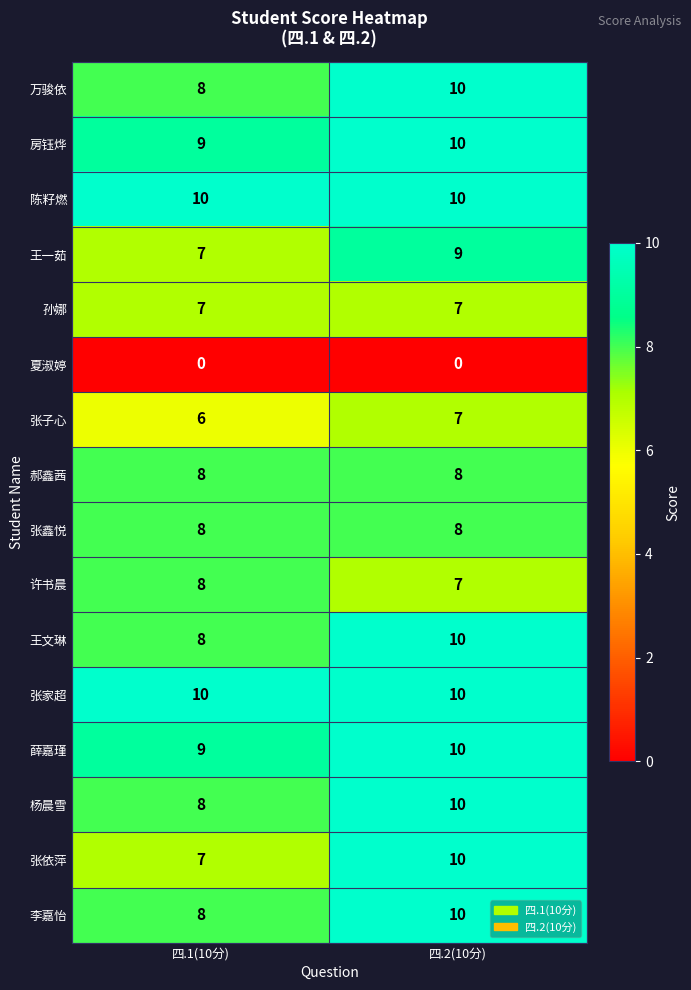

List the labels in order of 许书晨 value, smallest first.

四.2(10分), 四.1(10分)